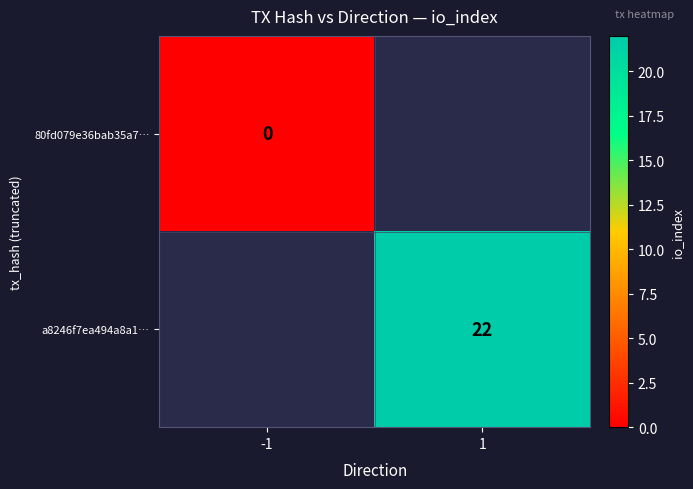

The value of a8246f7ea494a8a1… at 1 is 22. True or false?

True